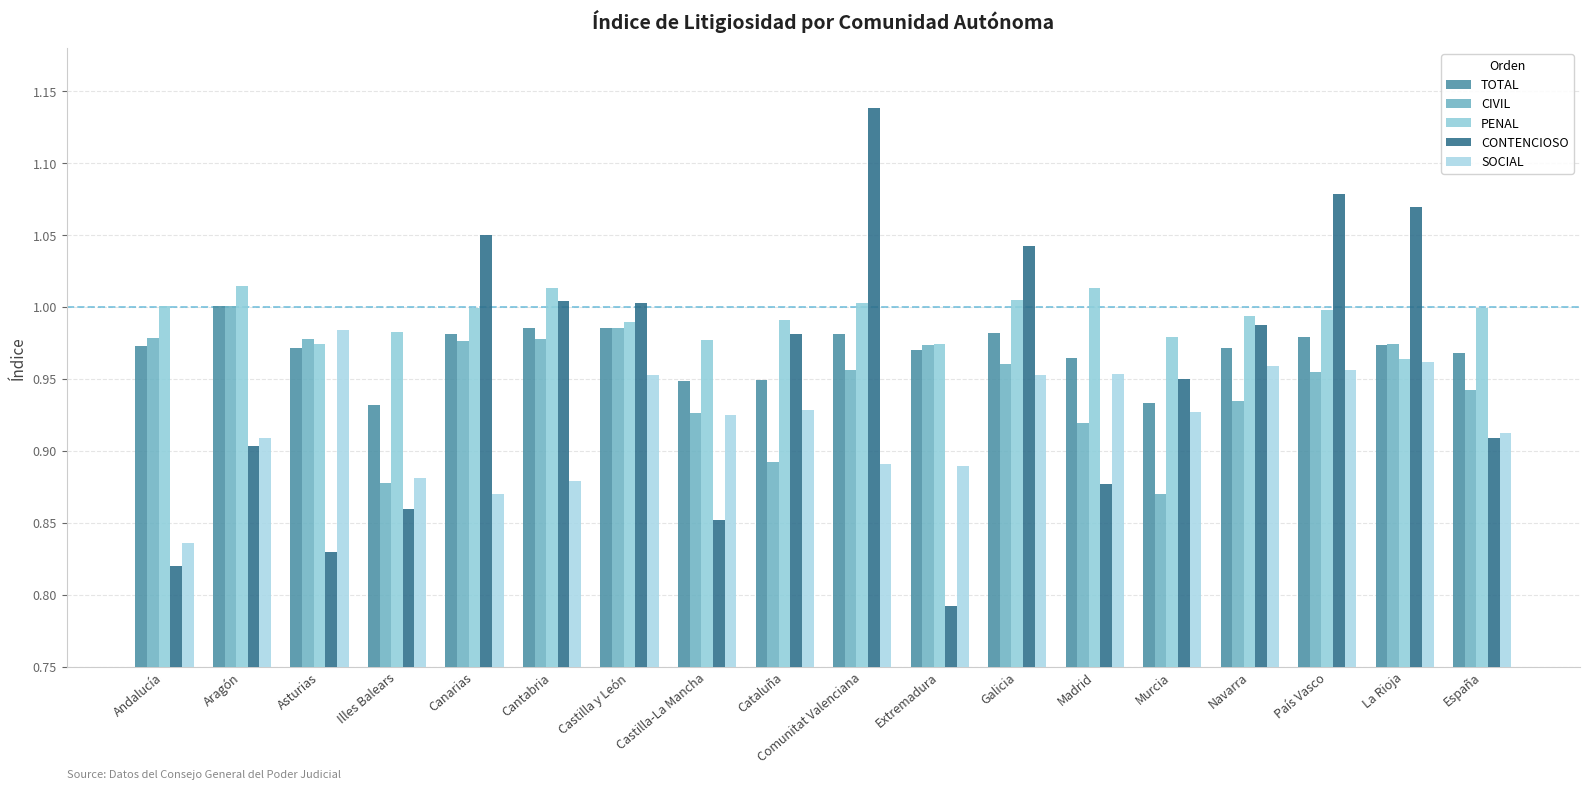

What is the greatest value displayed?

1.1